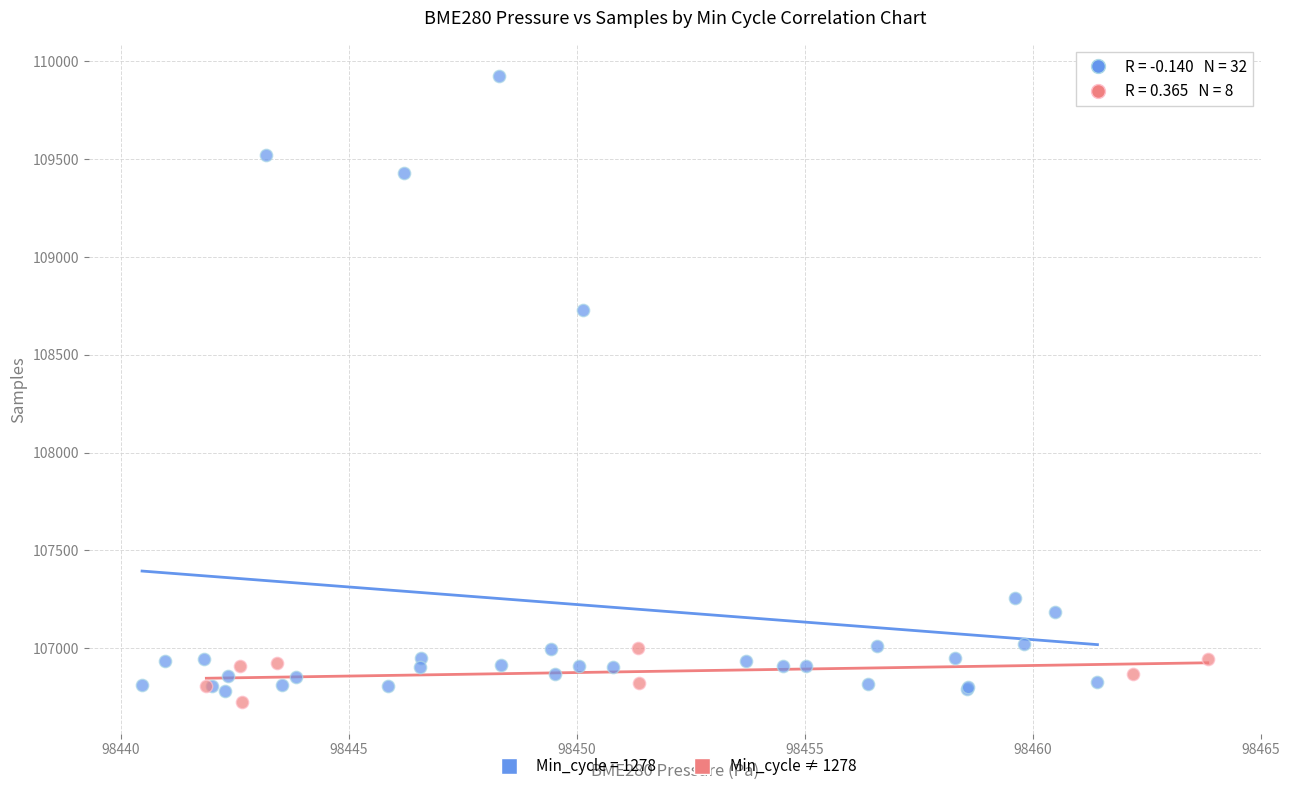

Which series contains the highest Y value?

Min_cycle = 1278